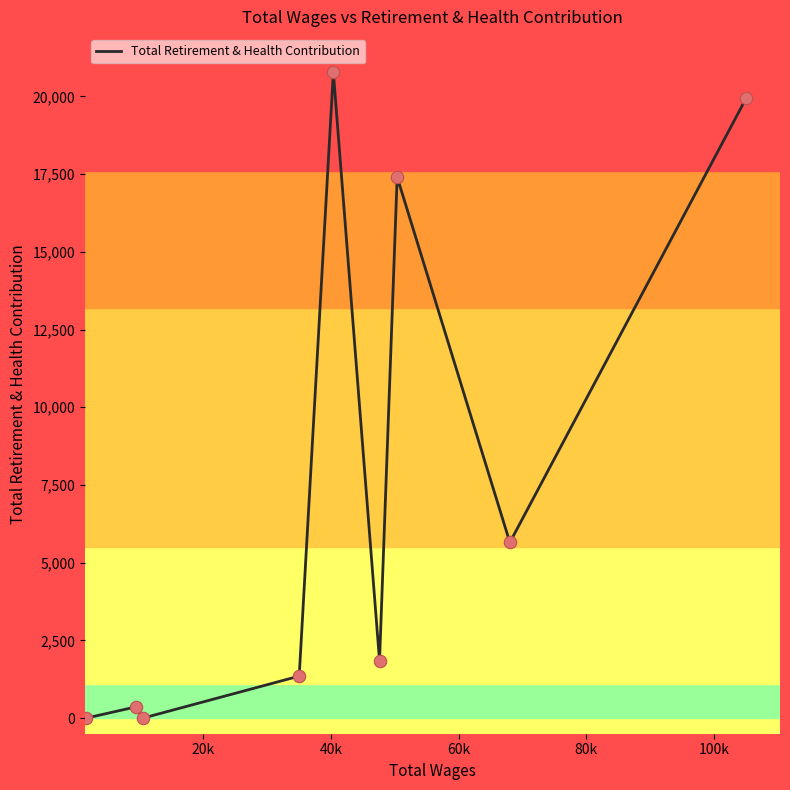

What is the maximum value shown in the chart?

20771